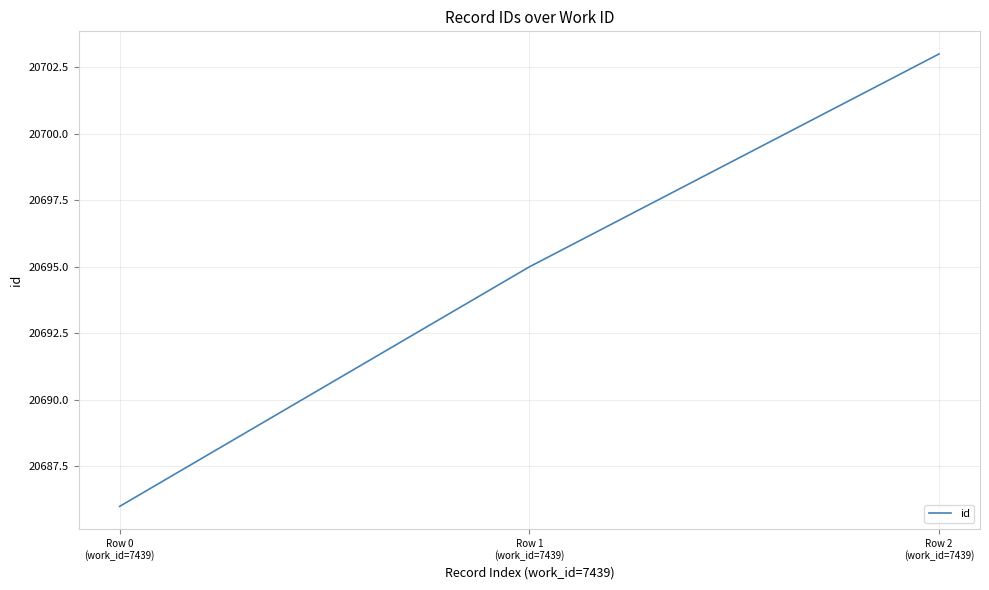

Approximately how many times larger is the value at Row 2
(work_id=7439) compared to Row 1
(work_id=7439)?

1.0